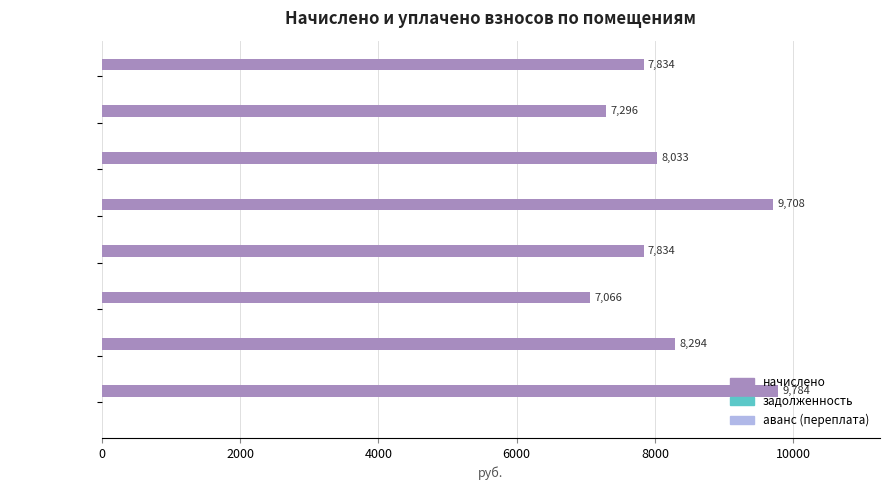

What is the minimum value shown in the chart?

7065.6